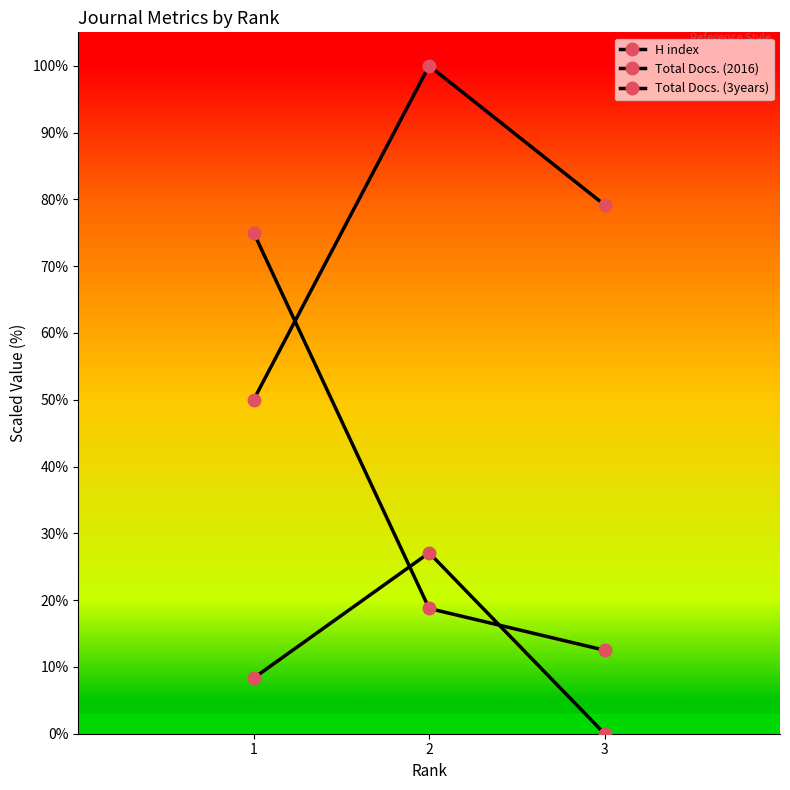

Reading right to left, transcribe all the data shown in this chart.

H index: 3=12.5	2=18.8	1=75.0
Total Docs. (2016): 3=0.0	2=27.1	1=8.3
Total Docs. (3years): 3=79.2	2=100.0	1=50.0